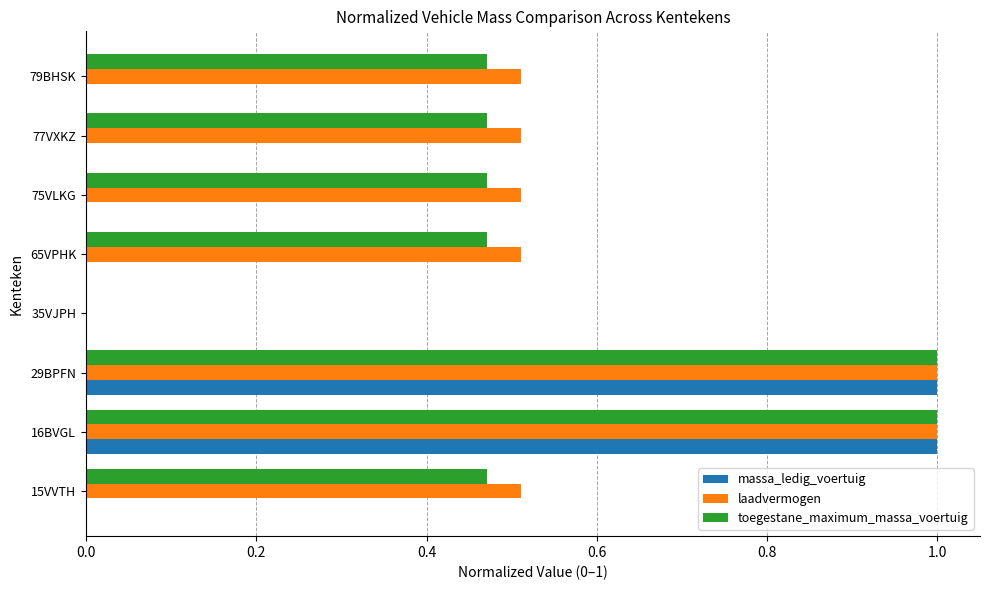

Is the value of massa_ledig_voertuig at 65VPHK greater than the value of toegestane_maximum_massa_voertuig at 75VLKG?

No